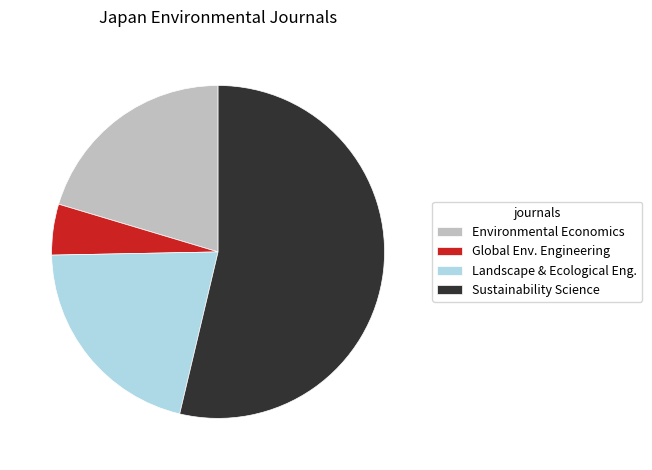

Combined, do Sustainability Science and Landscape & Ecological Eng. account for over 50%?

Yes